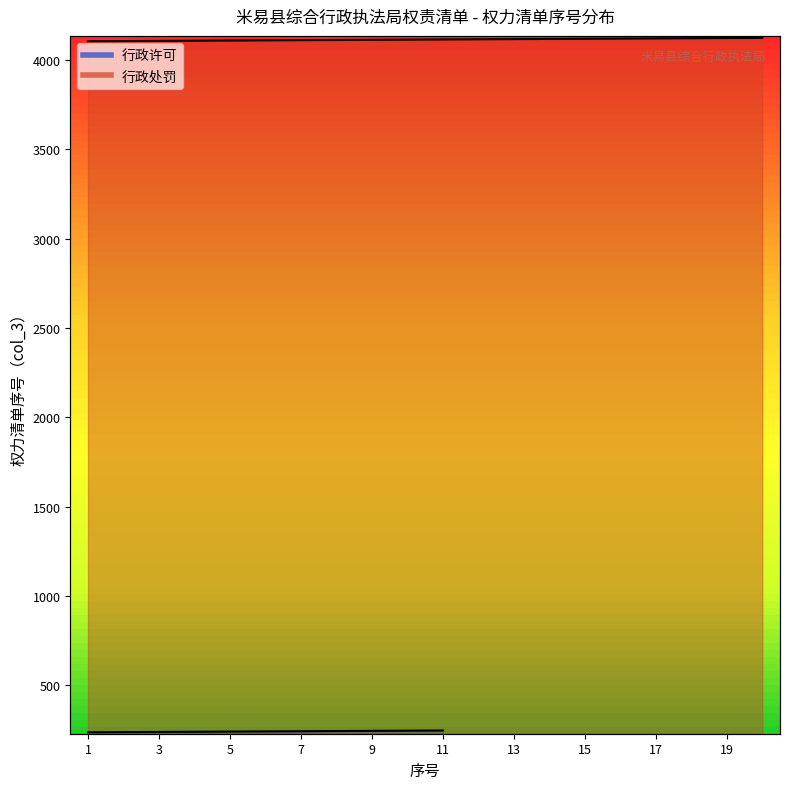

How many values are below 243?

5